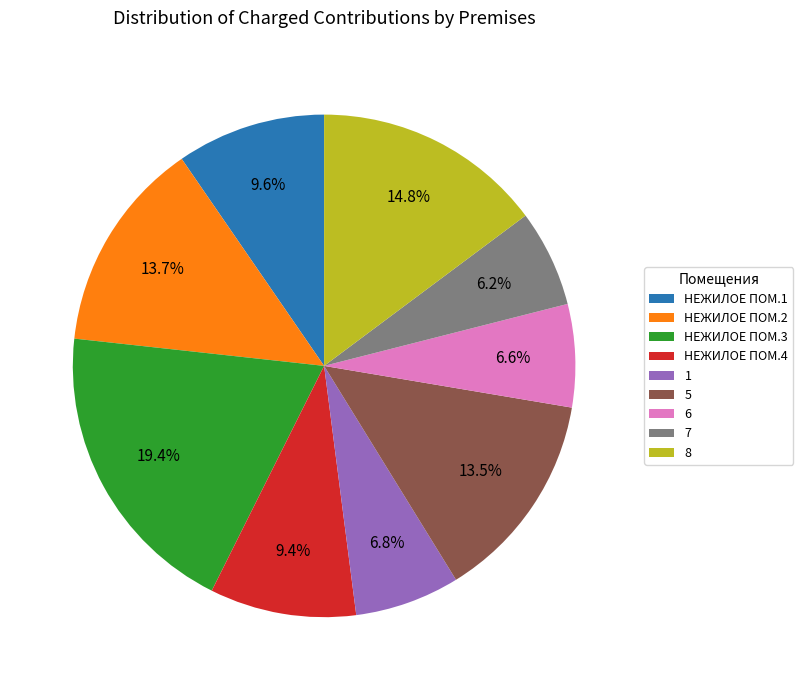

What percentage do 8 and НЕЖИЛОЕ ПОМ.1 together represent?

24.4%